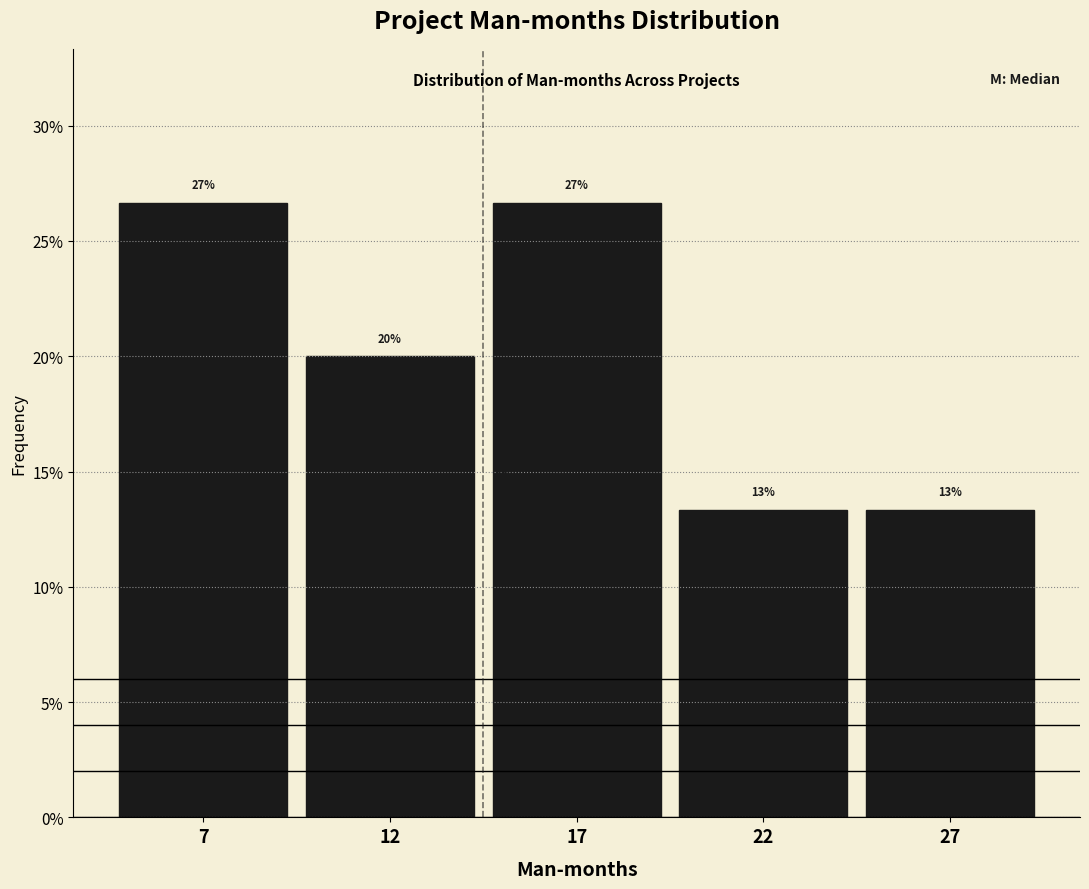

Does the chart contain any negative values?

No